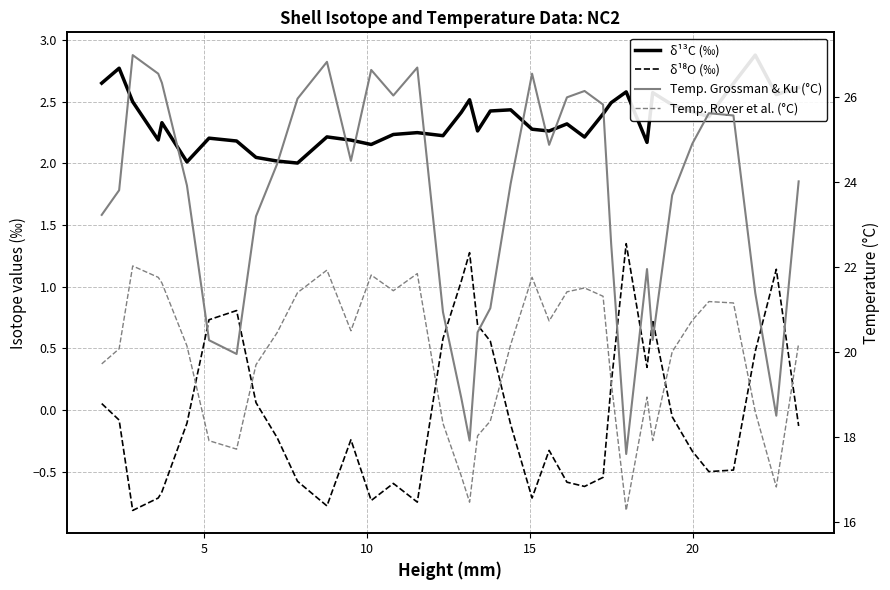

Does the chart have visible grid lines?

Yes